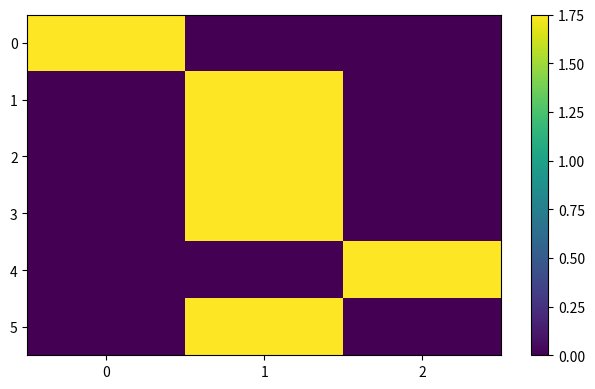

Reading left to right, transcribe all the data shown in this chart.

0: 0=1.8	1=0.0	2=0.0
1: 0=0.0	1=1.8	2=0.0
2: 0=0.0	1=1.8	2=0.0
3: 0=0.0	1=1.8	2=0.0
4: 0=0.0	1=0.0	2=1.8
5: 0=0.0	1=1.8	2=0.0